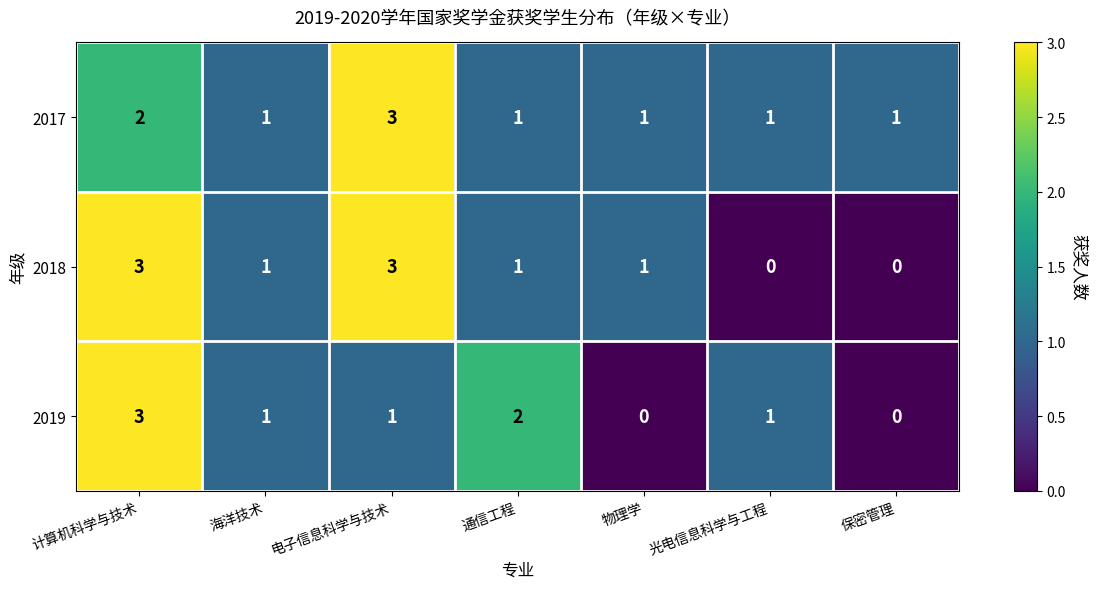

Which series changed the most between 电子信息科学与技术 and 光电信息科学与工程?

2018